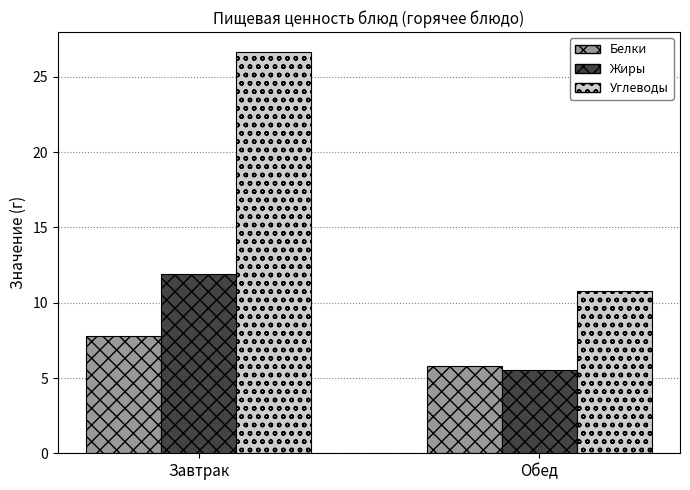

At which label is Углеводы closest to 18?

Обед